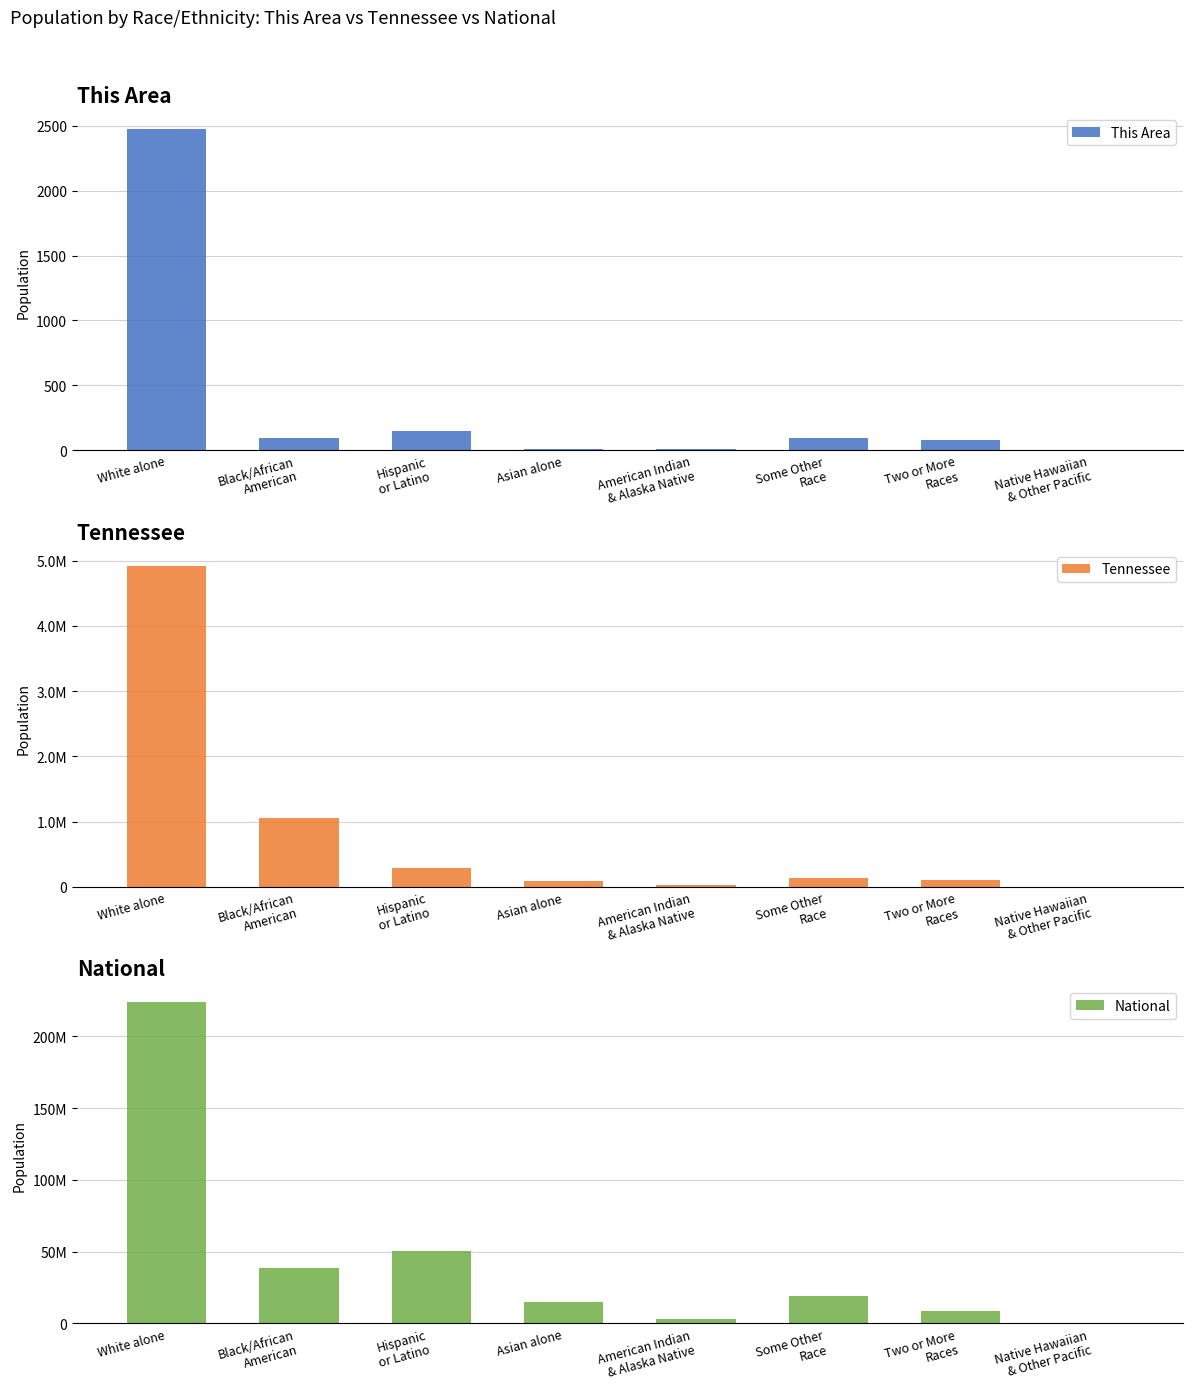

What is the sum of the This Area values at American Indian
& Alaska Native and White alone?

2480